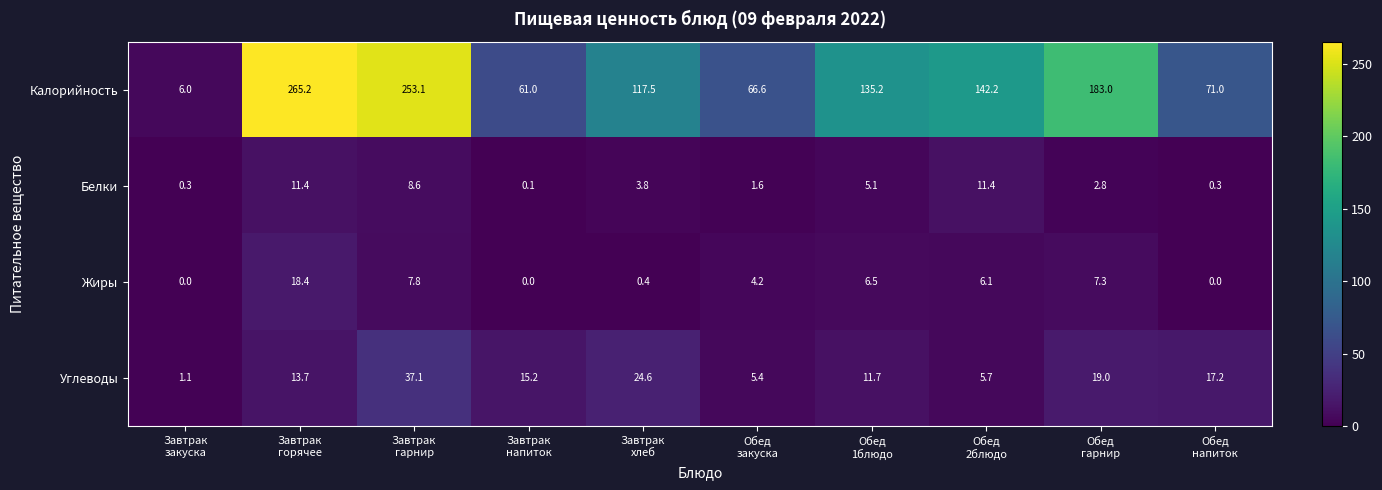

What is the highest value of the Калорийность series?

265.2